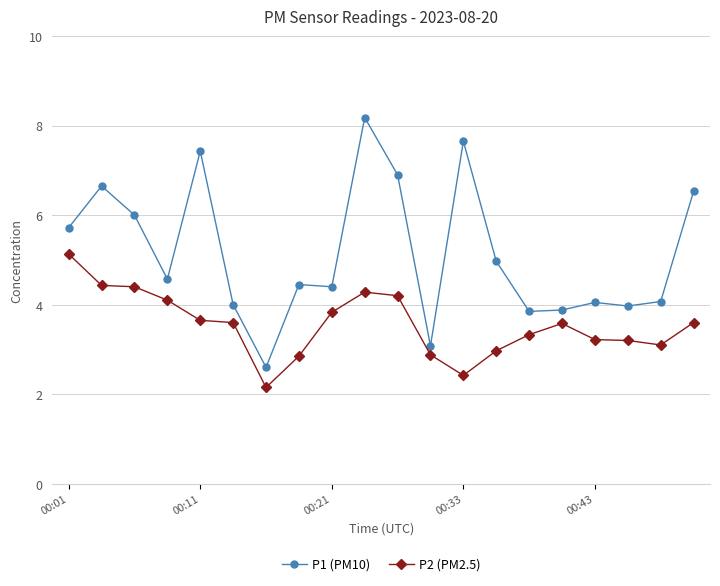

What is the value of the P2 (PM2.5) point at the 9th from the left?

3.8